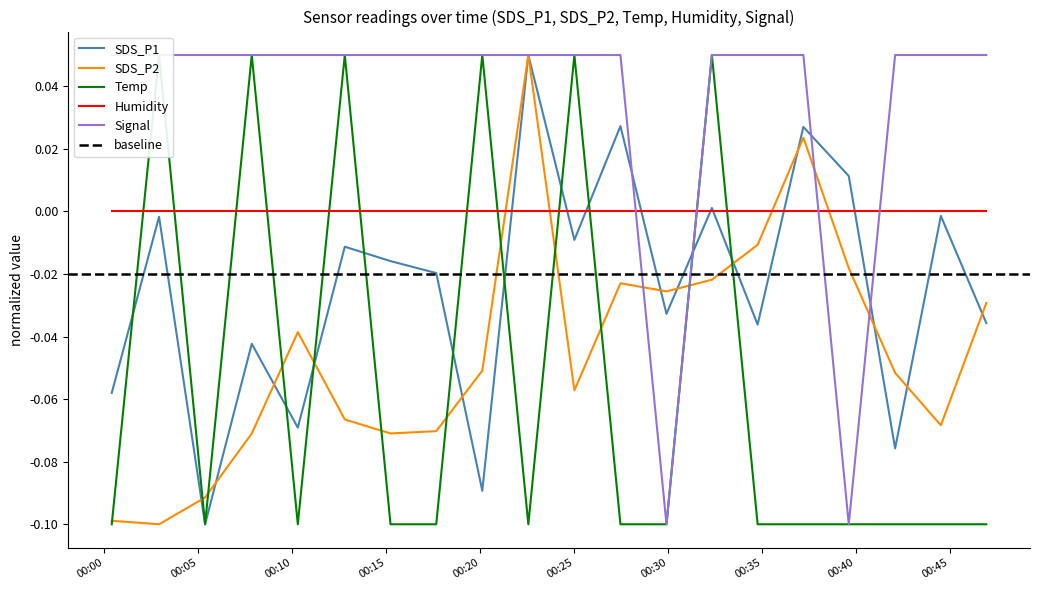

Reading left to right, extract all data points from this chart.

SDS_P1: -0.1	-0.0	-0.1	-0.0	-0.1	-0.0	-0.0	-0.0	-0.1	0.0	-0.0	0.0	-0.0	0.0	-0.0	0.0	0.0	-0.1	-0.0	-0.0
SDS_P2: -0.1	-0.1	-0.1	-0.1	-0.0	-0.1	-0.1	-0.1	-0.1	0.0	-0.1	-0.0	-0.0	-0.0	-0.0	0.0	-0.0	-0.1	-0.1	-0.0
Temp: -0.1	0.0	-0.1	0.0	-0.1	0.0	-0.1	-0.1	0.0	-0.1	0.0	-0.1	-0.1	0.0	-0.1	-0.1	-0.1	-0.1	-0.1	-0.1
Signal: 0.0	0.0	0.0	0.0	0.0	0.0	0.0	0.0	0.0	0.0	0.0	0.0	-0.1	0.0	0.0	0.0	-0.1	0.0	0.0	0.0